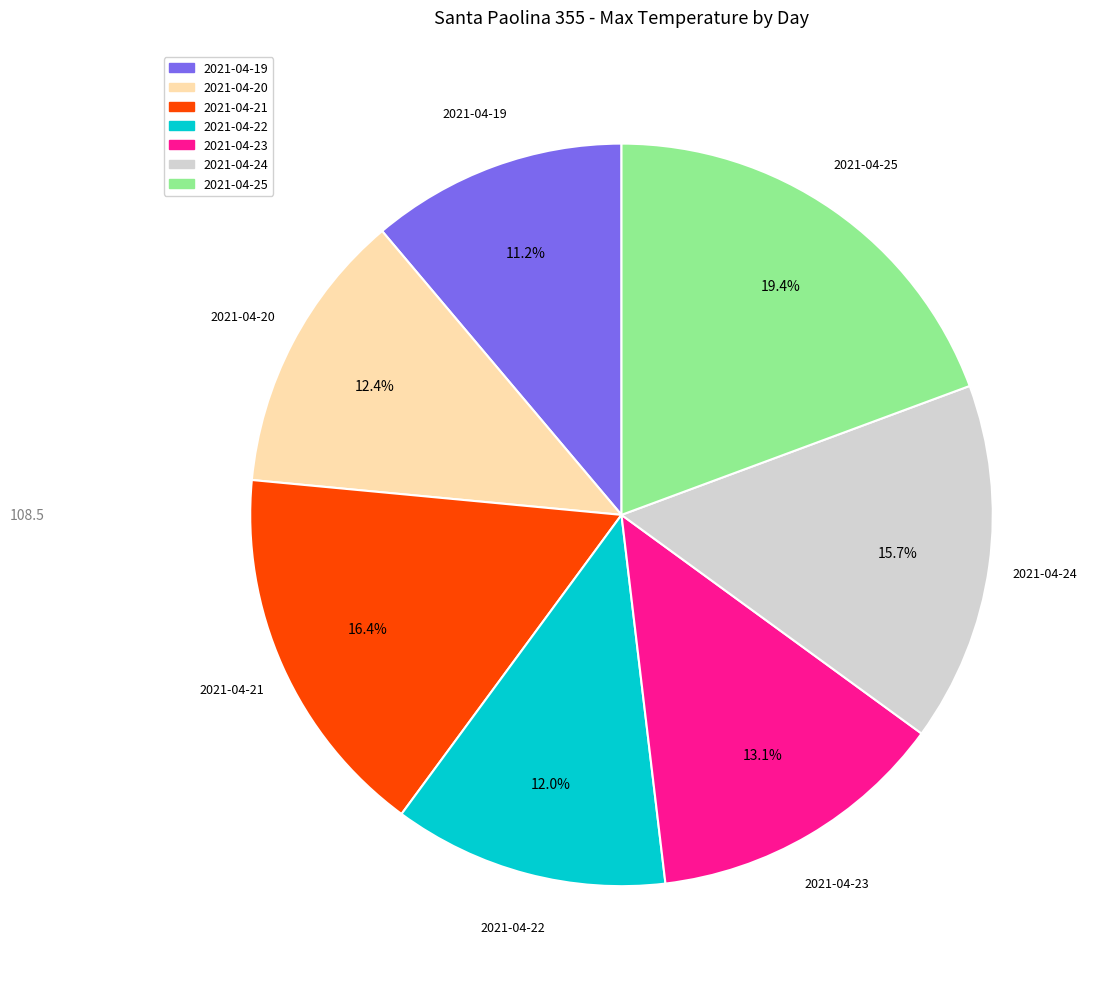

How many slices are in this pie chart?

7